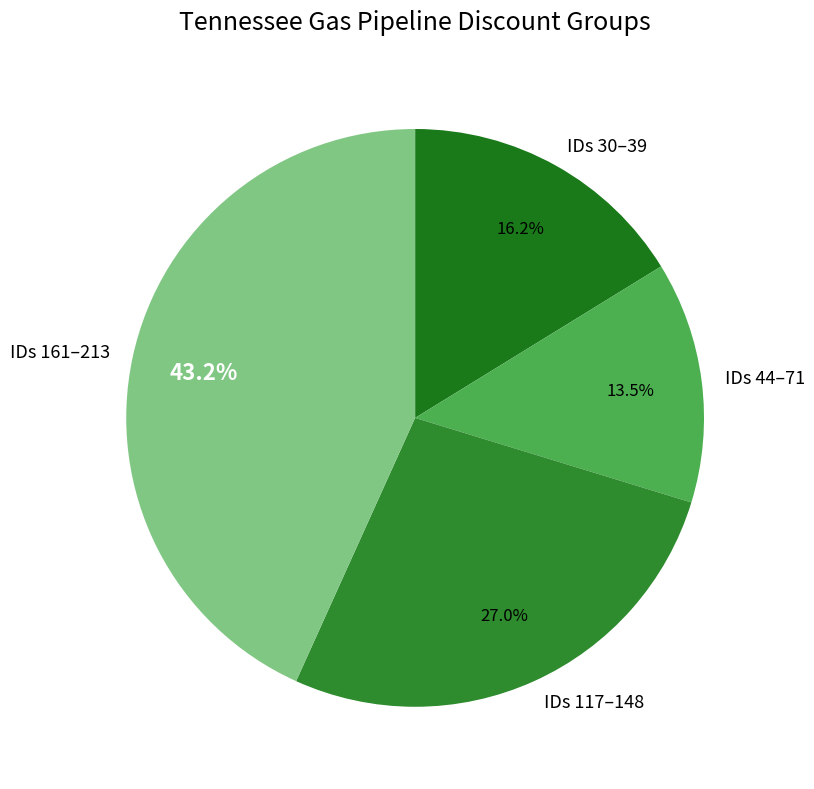

Combined, what portion of the pie is IDs 44–71 and IDs 161–213?

56.8%